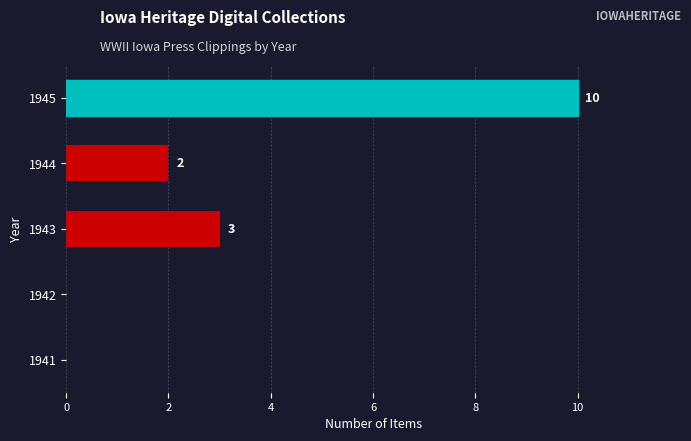

The chart shows a value of 3 at 1944. True or false?

False